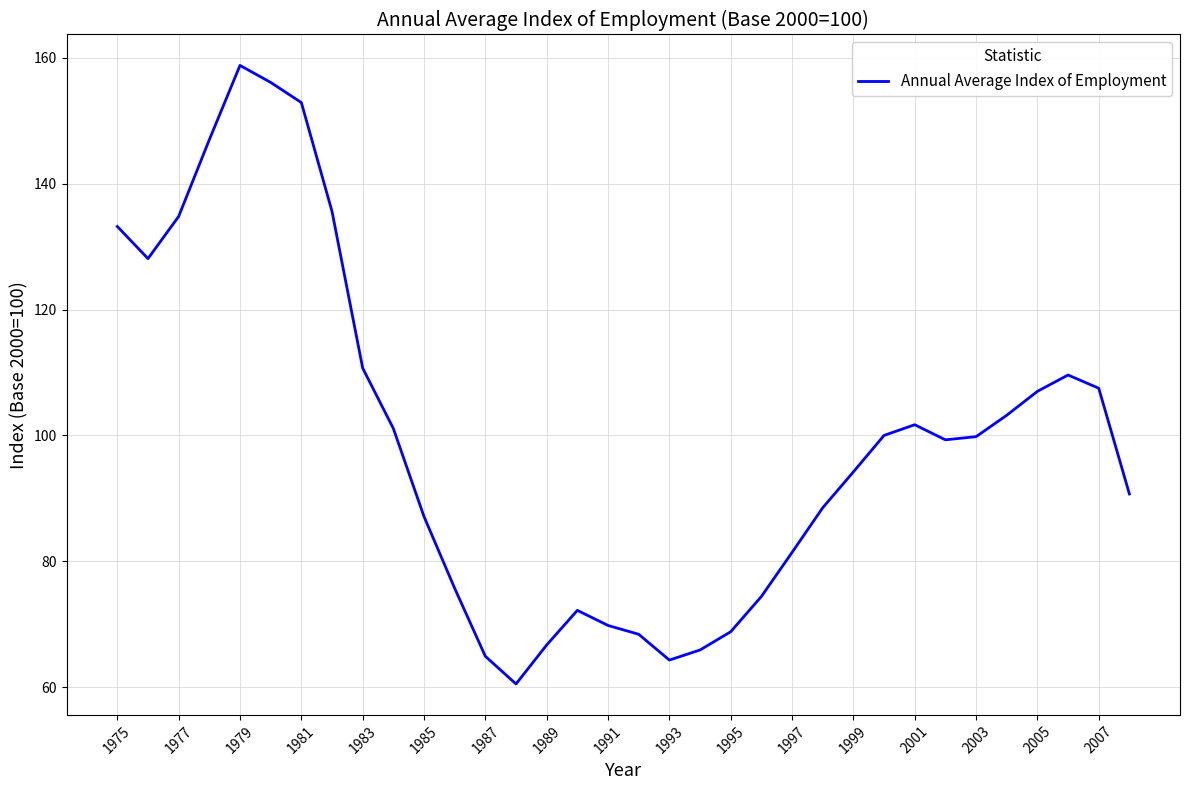

What is the maximum value shown in the chart?

158.8